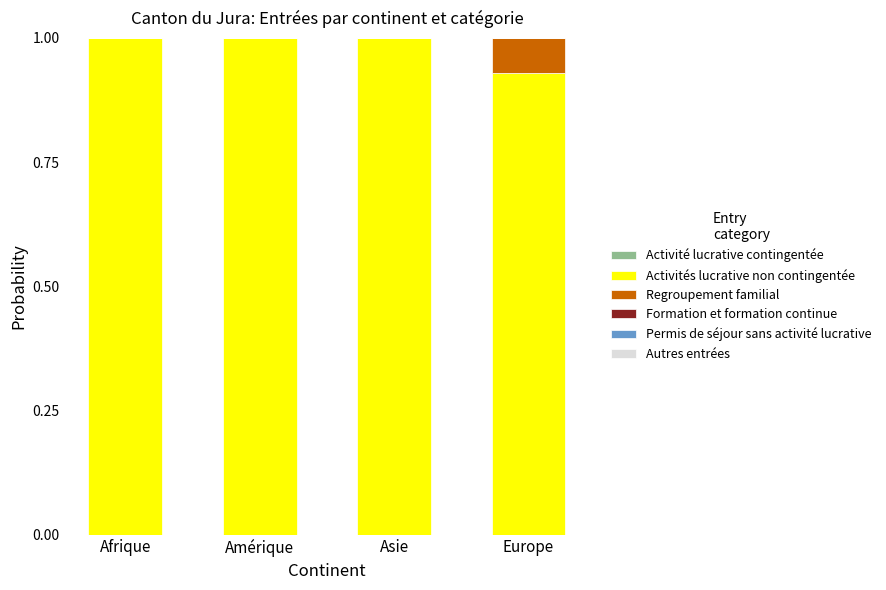

What is the total value across all series at Afrique?

1.0